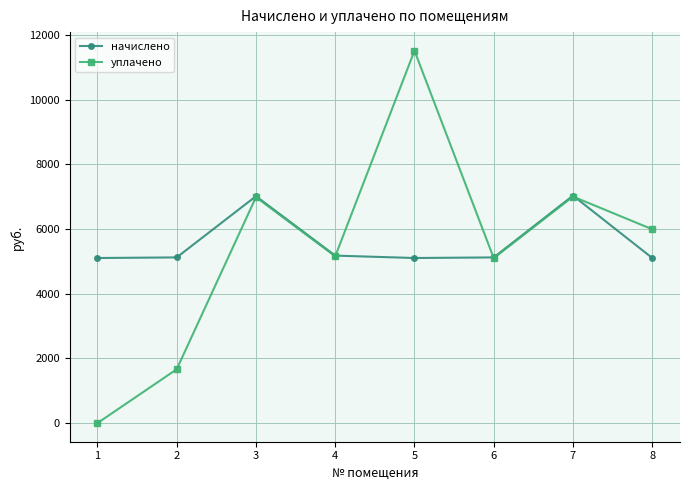

What is the difference between the second highest and second lowest values in the уплачено series?

5341.6